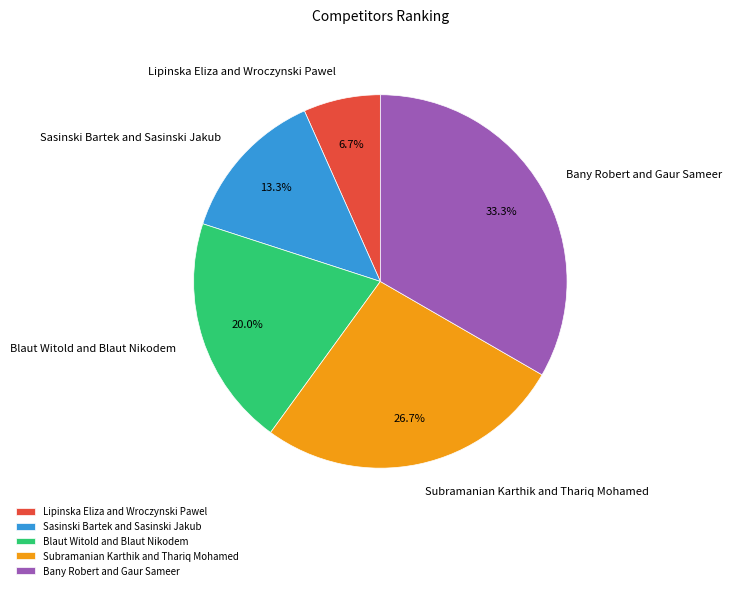

What is the total percentage of Subramanian Karthik and Thariq Mohamed and Sasinski Bartek and Sasinski Jakub?

40.0%